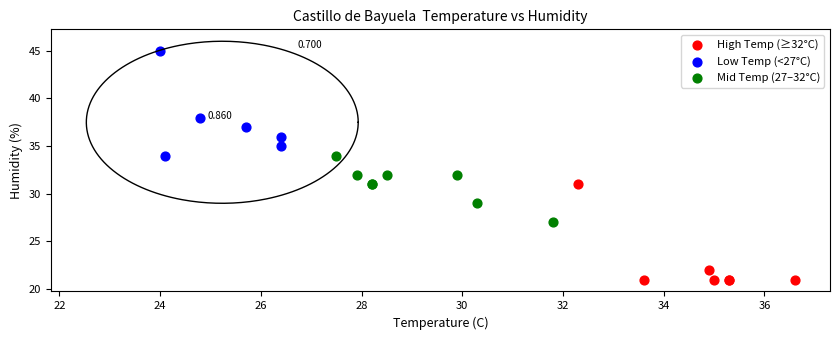

Which series reaches the minimum Y coordinate?

High Temp (≥32°C)